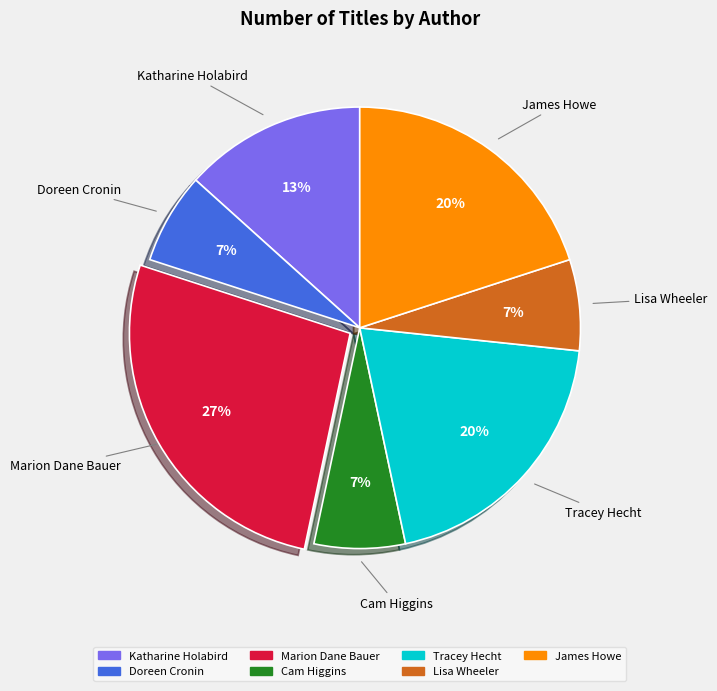

How many segments does this pie chart have?

7